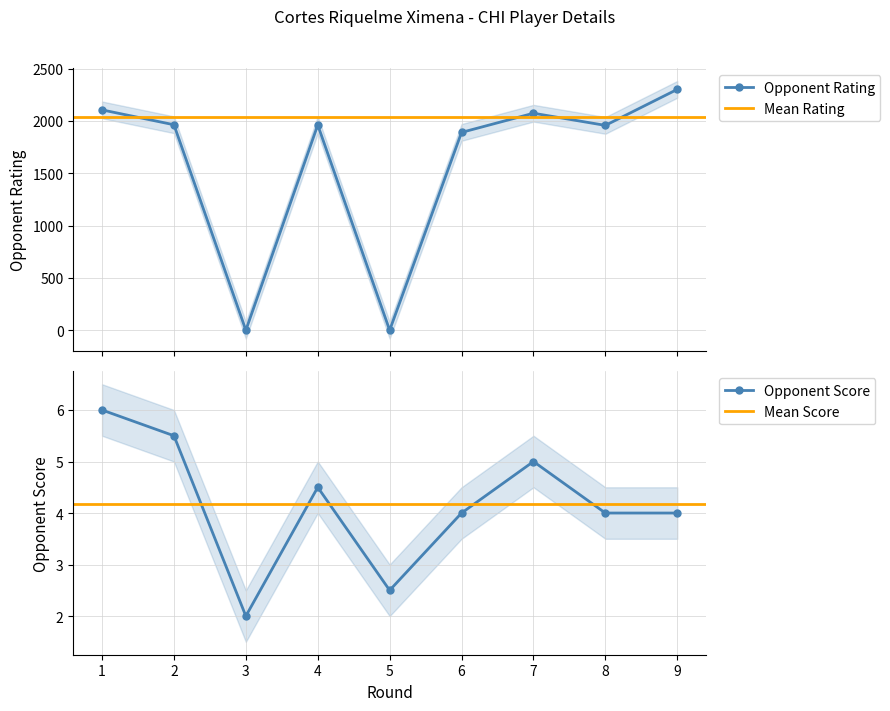

What is the sum of the Opponent Rating values at 5 and 8?

1957.0